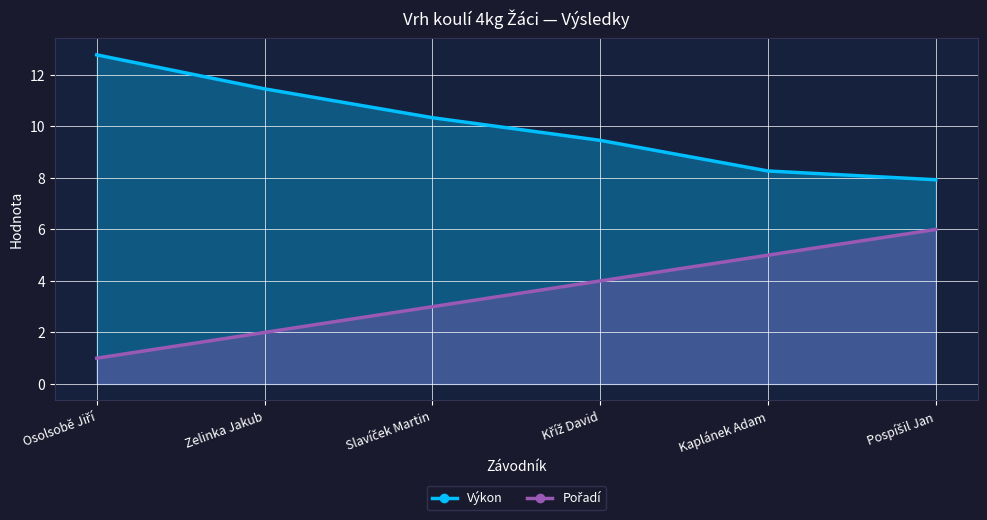

Which series has the largest range (max minus min)?

Pořadí